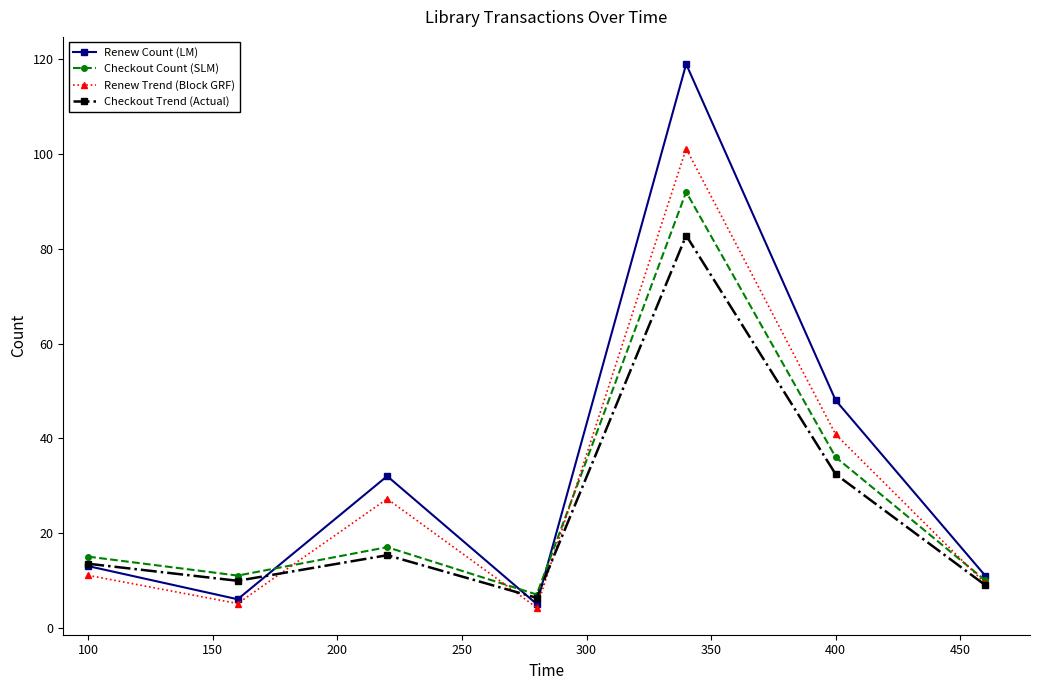

Which series has the largest range (max minus min)?

Renew Count (LM)